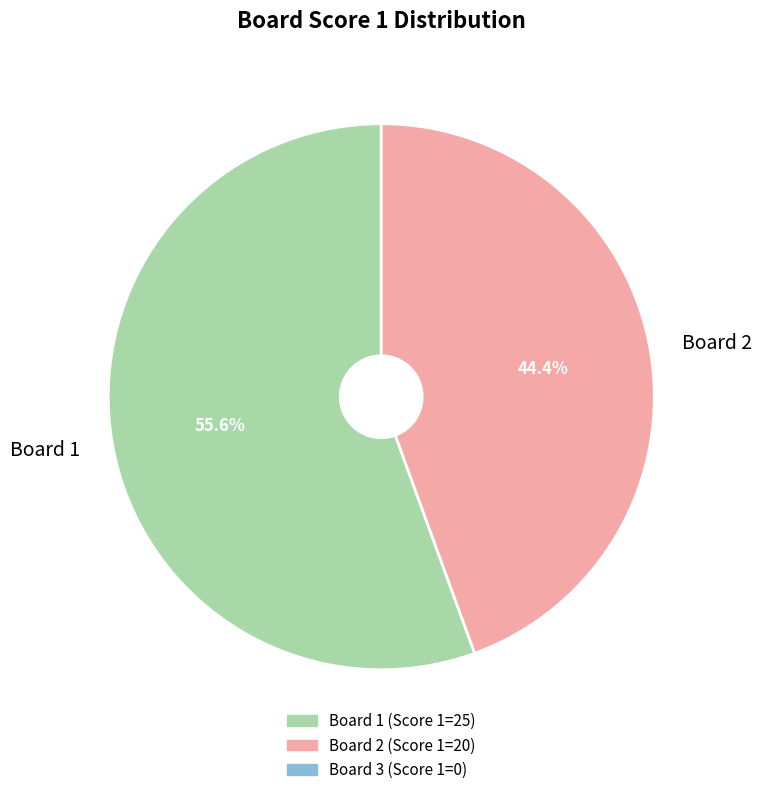

Approximately how many times larger is the value at Board 1 compared to Board 2?

1.3